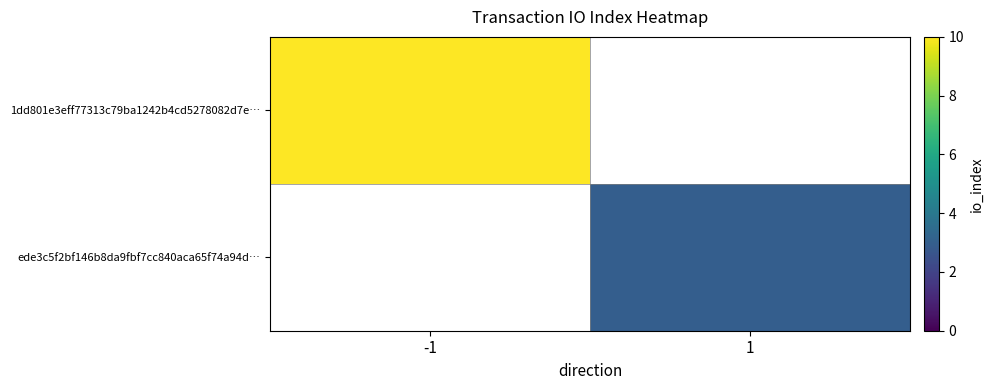

Which has a higher value, 1 or -1?

-1